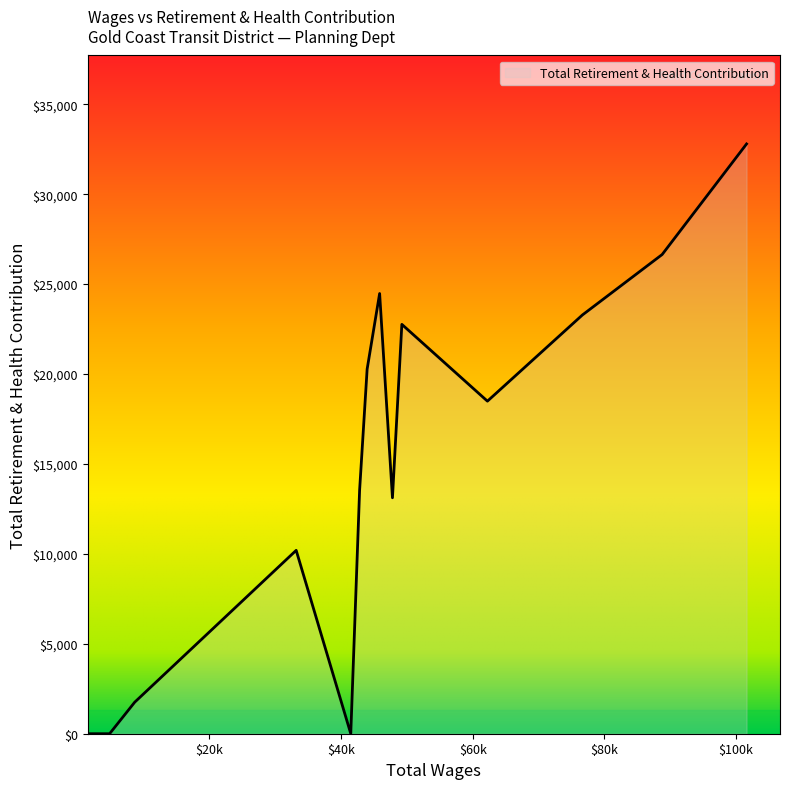

What is the difference between the maximum and minimum values?

32792